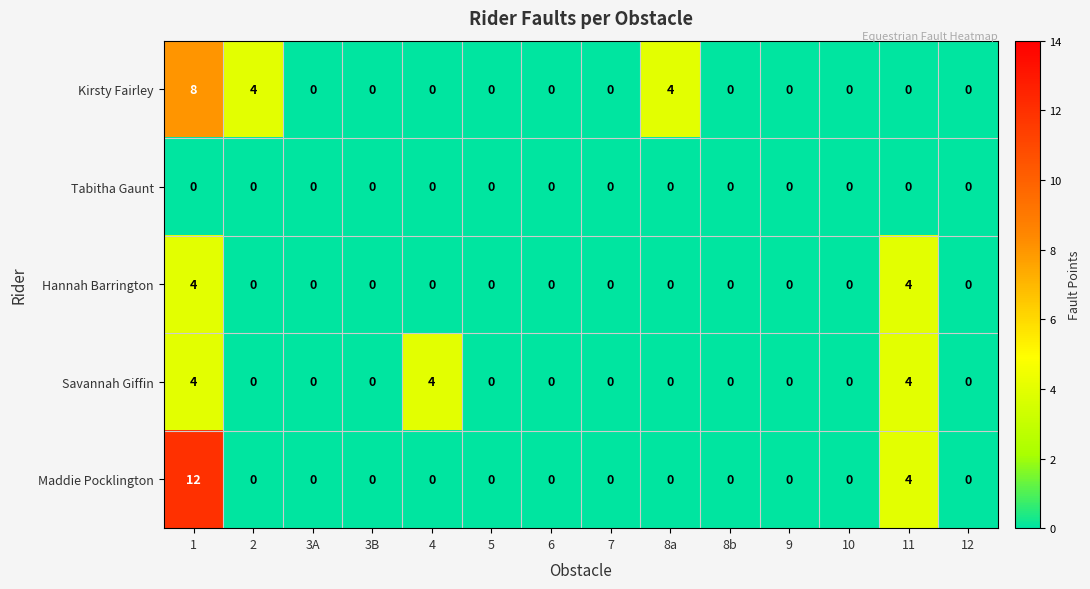

How many Kirsty Fairley values are between 0 and 1?

11